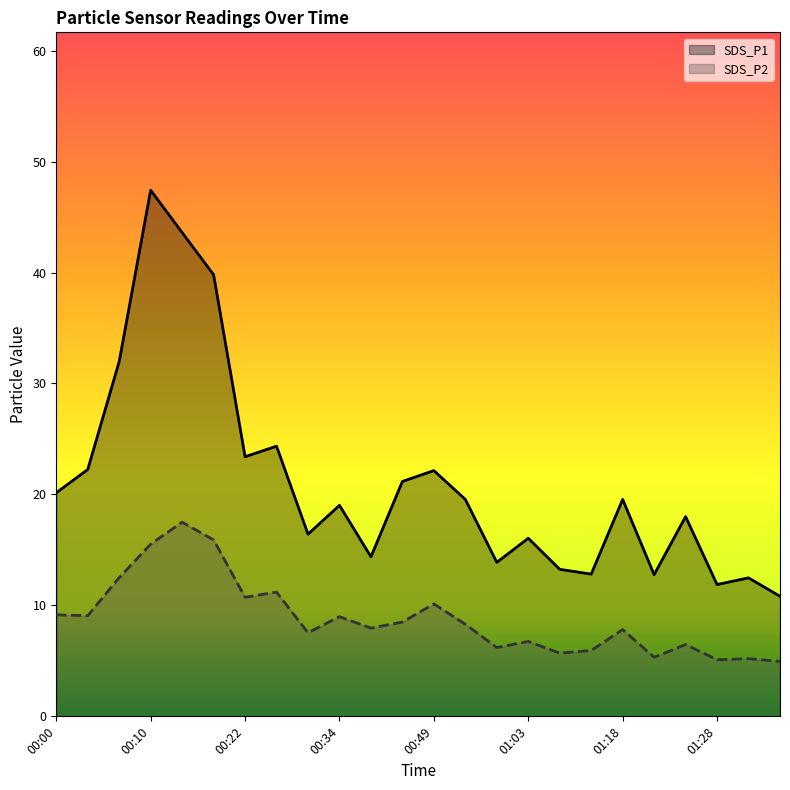

Which category has the lowest value in the SDS_P1 series?

01:35